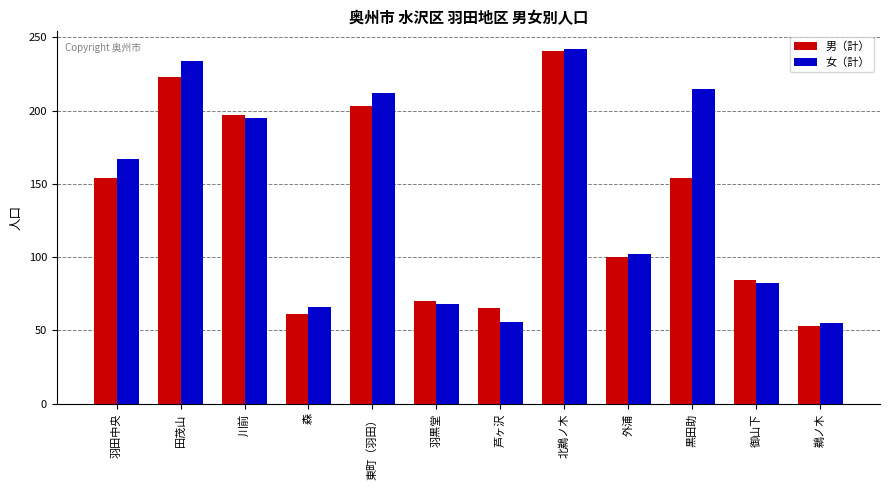

What is the approximate value of 女（計） at 黒田助, to the nearest 50?

200